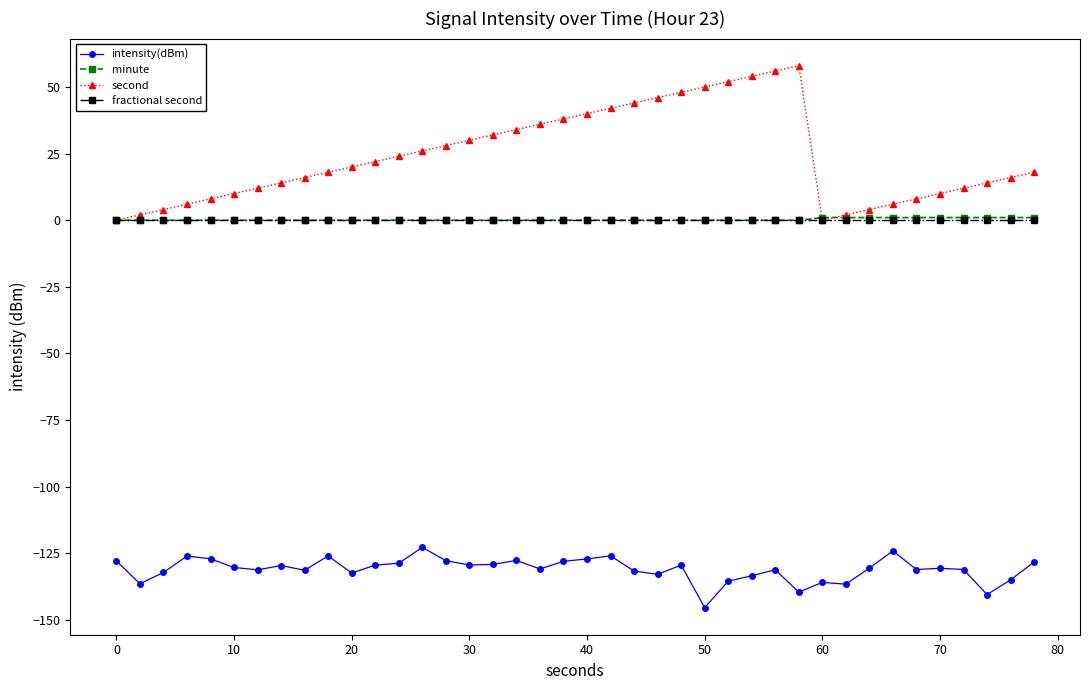

True or false: intensity(dBm) and second intersect in this chart.

False